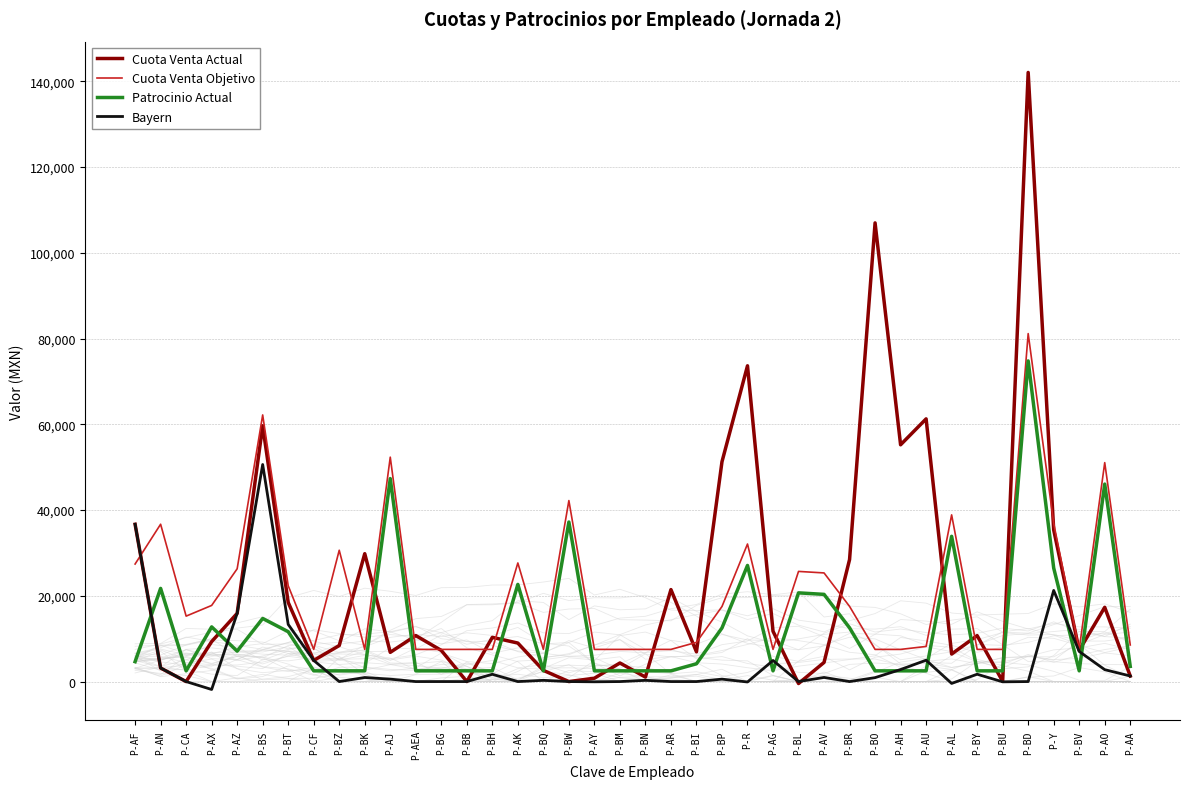

At which category does Bayern reach its first local valley?

P-AX